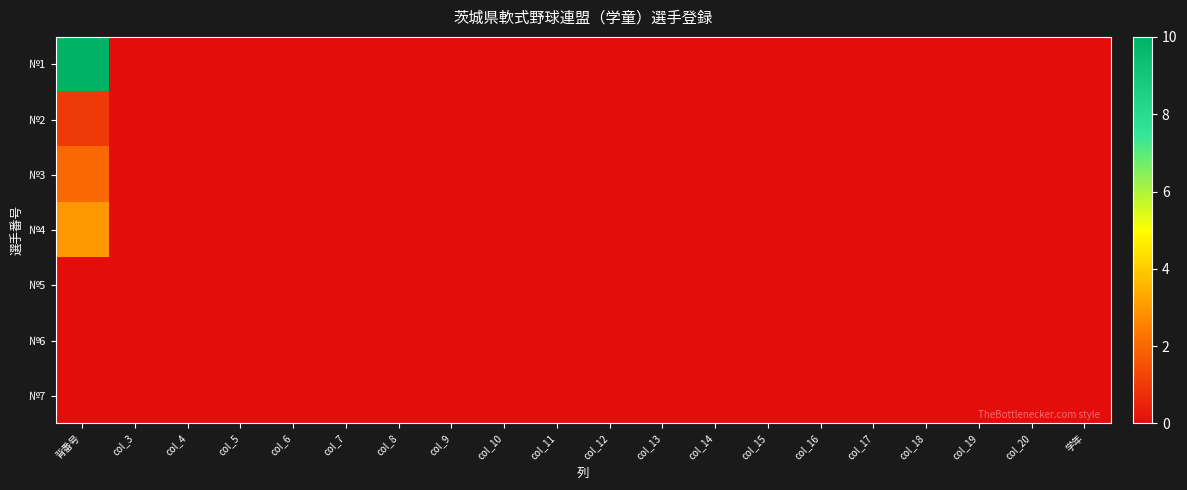

At how many categories does at least one series exceed 1?

1